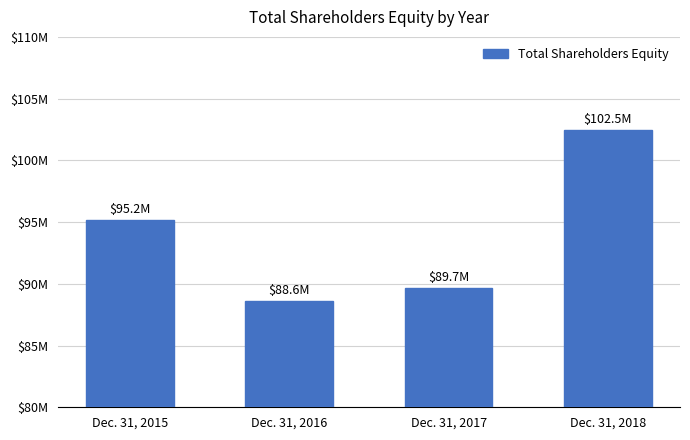

What is the value of the 1st bar from the left?

95154294